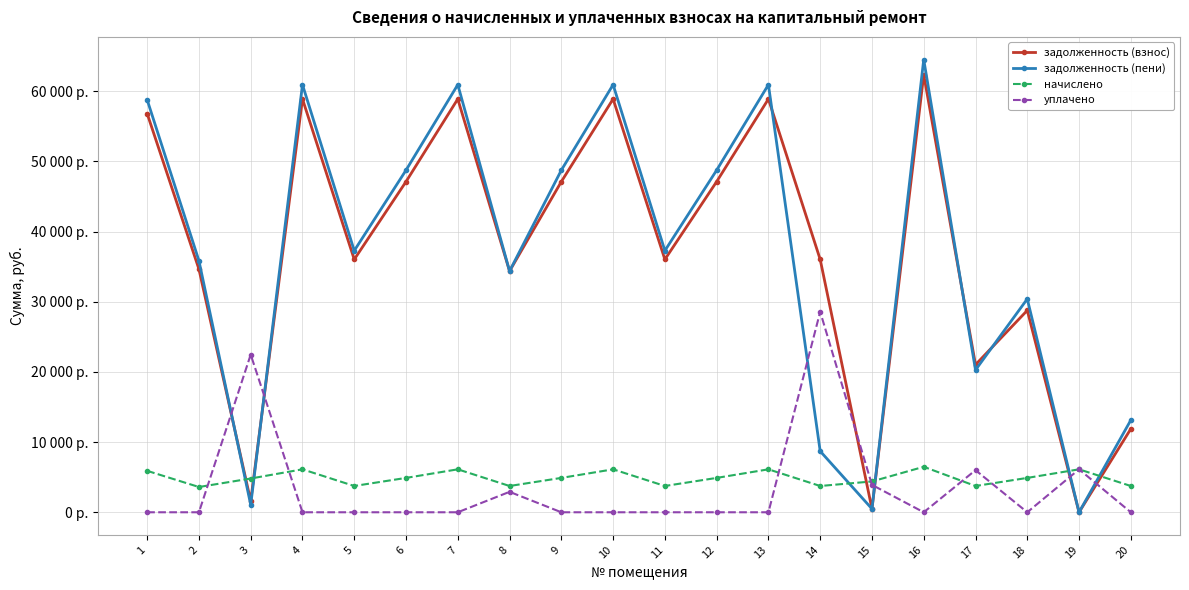

Reading left to right, extract all data points from this chart.

задолженность (взнос): 1=56816.2	2=34644.0	3=1603.2	4=58894.8	5=36029.8	6=47115.8	7=58894.8	8=34365.8	9=47115.8	10=58894.8	11=36029.8	12=47115.8	13=58894.8	14=36029.8	15=488.0	16=62359.2	17=21029.8	18=28767.9	19=0.0	20=11882.0
задолженность (пени): 1=58784.2	2=35844.0	3=1067.6	4=60934.8	5=37277.8	6=48747.8	7=60934.8	8=34365.8	9=48747.8	10=60934.8	11=37277.8	12=48747.8	13=60934.8	14=8706.1	15=488.0	16=64519.2	17=20277.8	18=30399.9	19=0.0	20=13130.0
начислено: 1=5904.0	2=3600.0	3=4809.6	4=6120.0	5=3744.0	6=4896.0	7=6120.0	8=3744.0	9=4896.0	10=6120.0	11=3744.0	12=4896.0	13=6120.0	14=3744.0	15=4392.0	16=6480.0	17=3744.0	18=4896.0	19=6120.0	20=3744.0
уплачено: 1=0.0	2=0.0	3=22469.4	4=0.0	5=0.0	6=0.0	7=0.0	8=2912.0	9=0.0	10=0.0	11=0.0	12=0.0	13=0.0	14=28571.6	15=3904.0	16=0.0	17=6000.0	18=0.0	19=6120.0	20=0.0